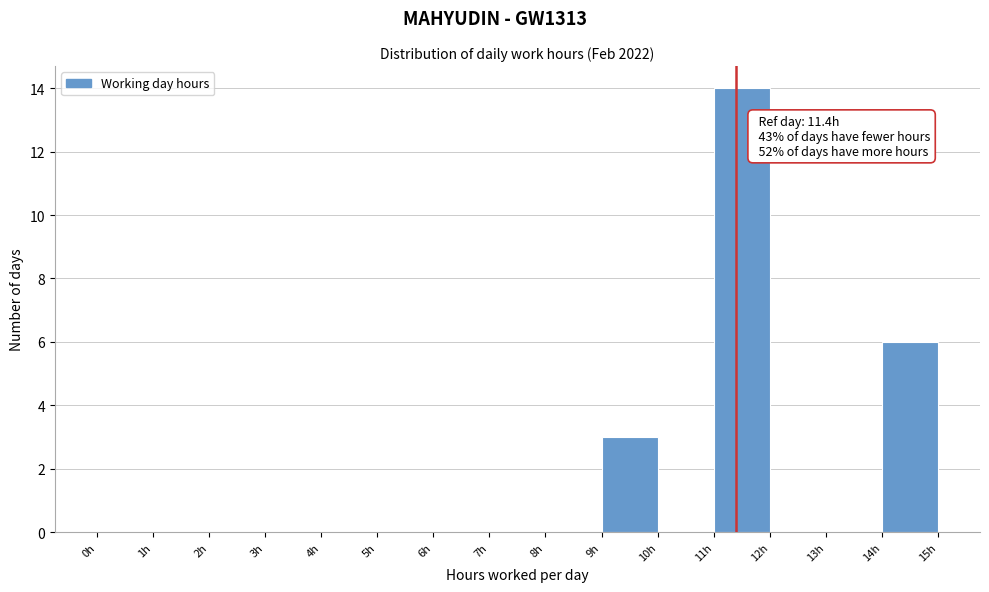

Over which range of the x-axis is the bar tallest?

11 to 12